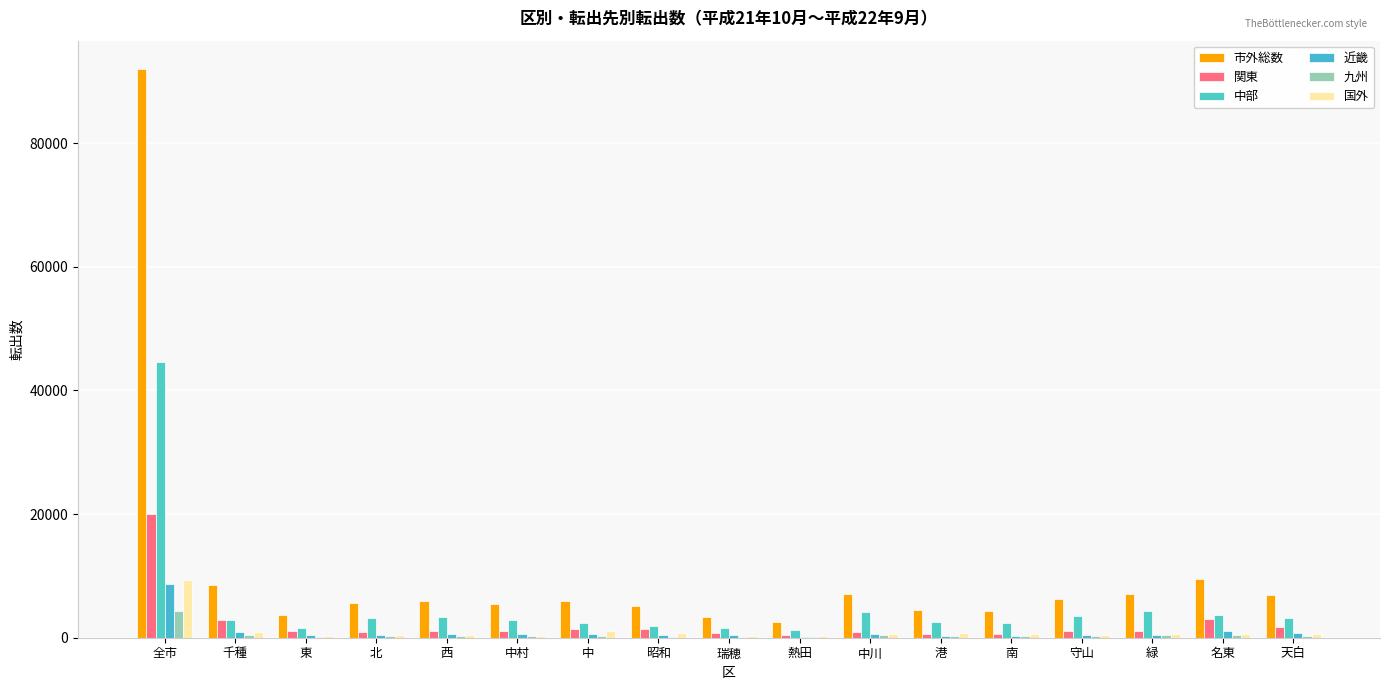

Reading left to right, transcribe all the data shown in this chart.

市外総数: 91999	8566	3743	5625	5928	5475	6003	5147	3410	2485	7007	4527	4247	6193	7147	9538	6958
関東: 20005	2925	1038	992	1114	1043	1414	1357	832	498	970	530	555	1013	1083	2957	1684
中部: 44645	2861	1593	3214	3284	2912	2332	1948	1568	1189	4152	2476	2412	3590	4247	3734	3133
近畿: 8747	989	433	476	551	597	571	475	363	192	629	268	298	512	482	1161	750
九州: 4397	367	191	228	276	278	285	197	187	138	384	242	249	309	375	405	286
国外: 9309	887	310	426	412	359	1052	833	298	345	537	790	548	491	656	683	682